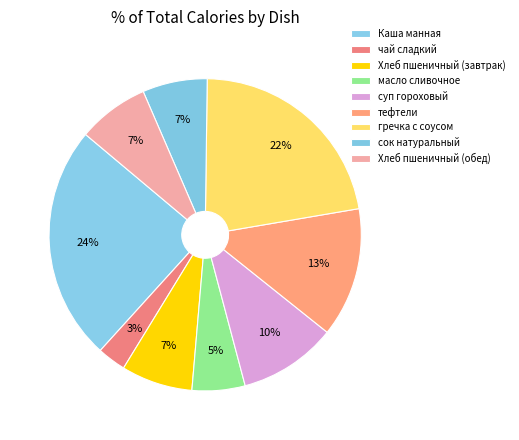

Count the number of slices in the pie.

9